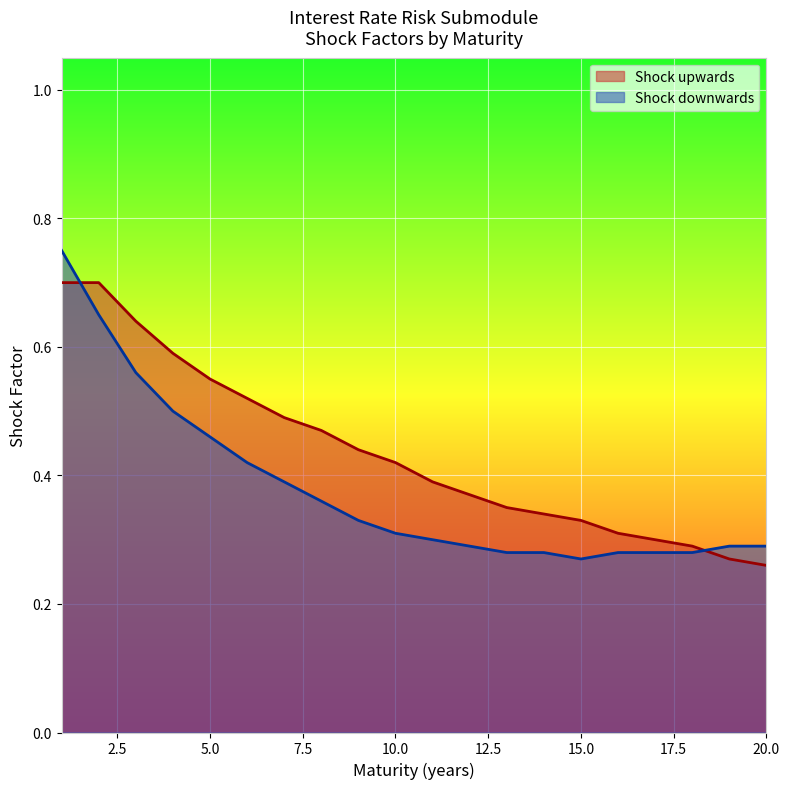

Count the number of data series in this chart.

2